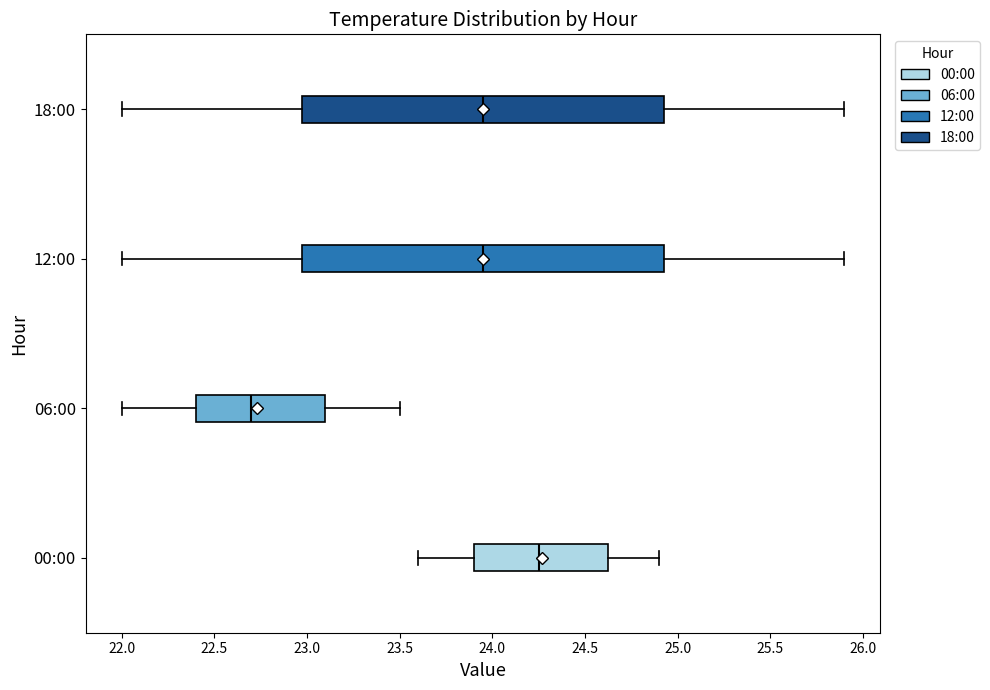

Where does the right whisker of the box for 12:00 end on the x-axis? The values are not printed on the chart, so give them approximately, as read against the axis.

25.90